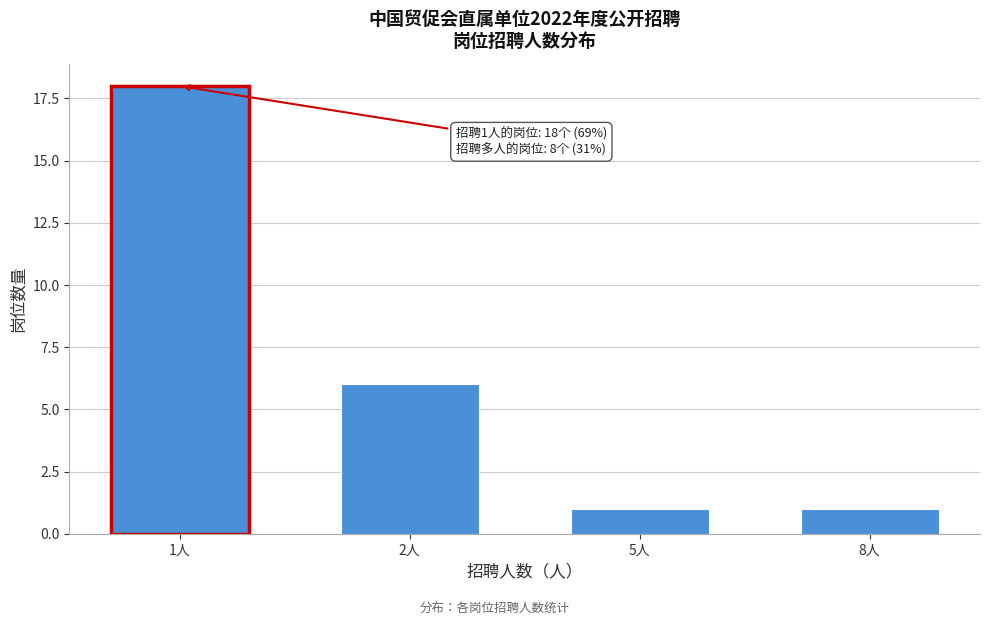

Reading left to right, transcribe all the data shown in this chart.

18	6	1	1